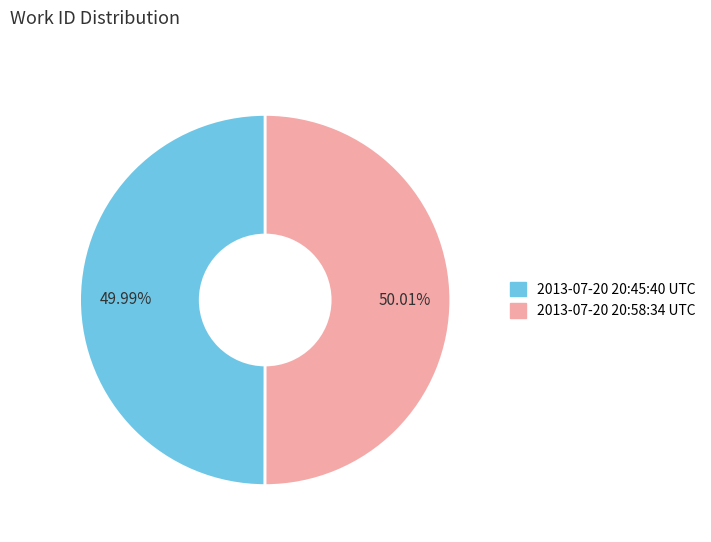

What percentage is the 2013-07-20 20:58:34 UTC slice, to the nearest percent?

50%